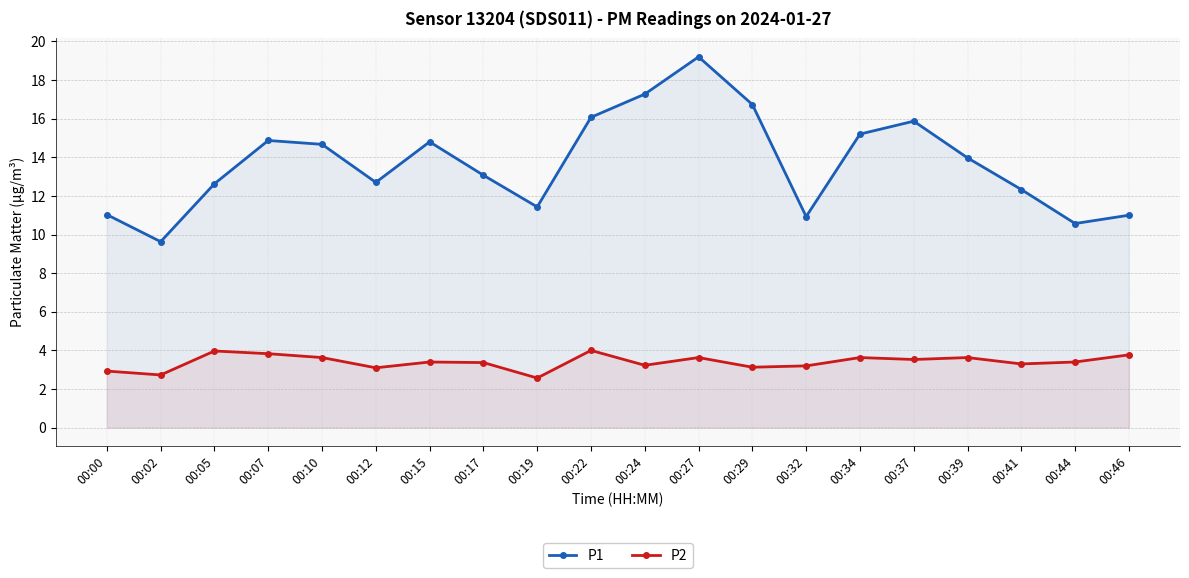

How many values in the P1 series exceed 13?

11